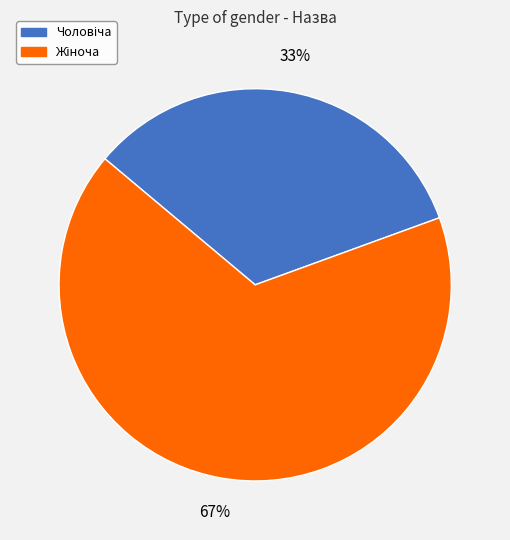

Is there a majority slice in this chart?

Yes